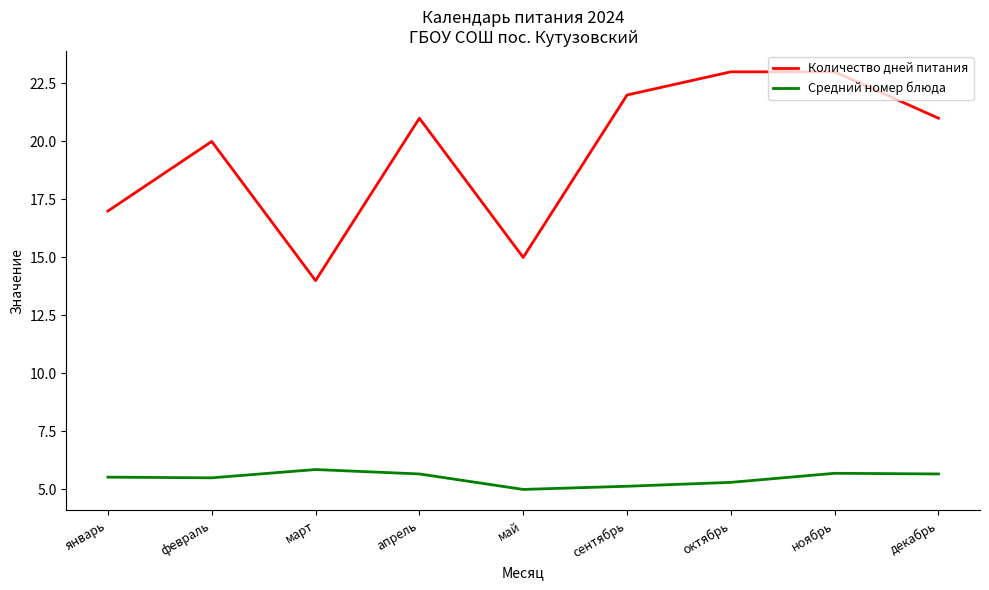

What is the maximum value shown in the chart?

23.0